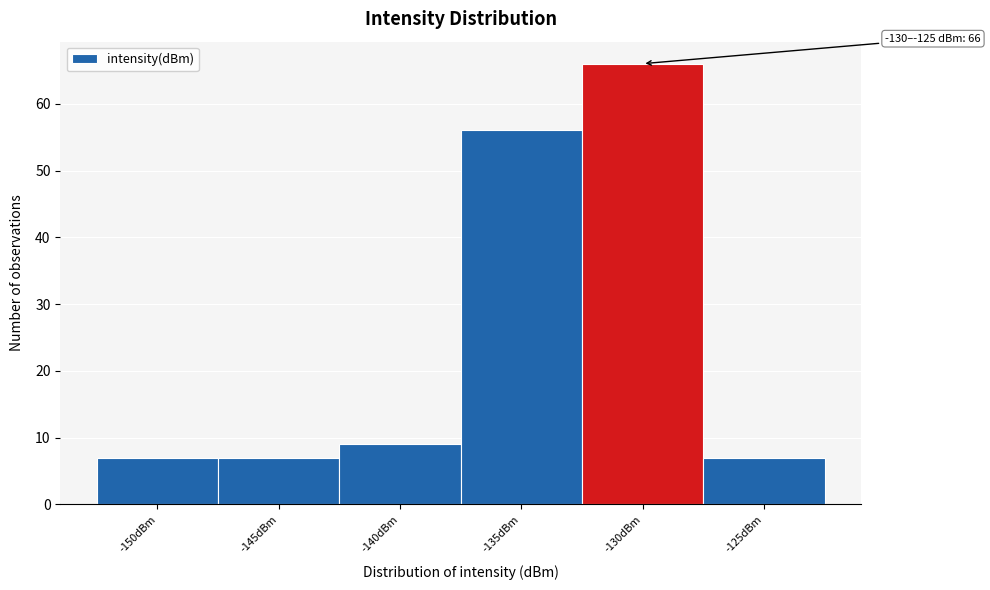

Reading left to right, what are all the values shown in this chart?

7	7	9	56	66	7